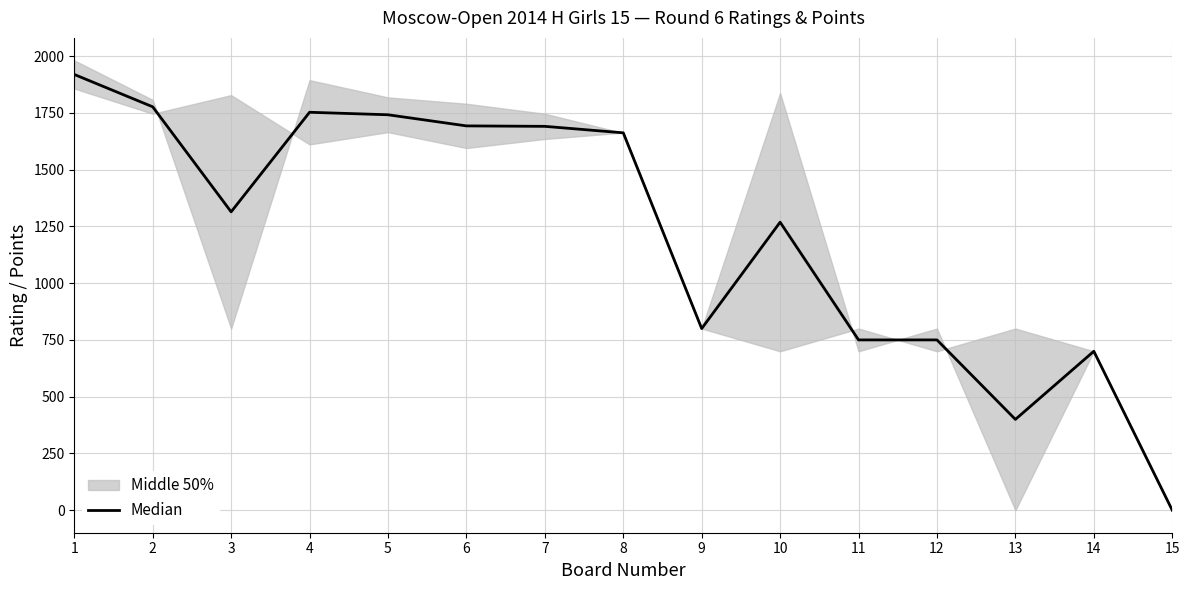

True or false: the data shows 750.0 at 12.

True